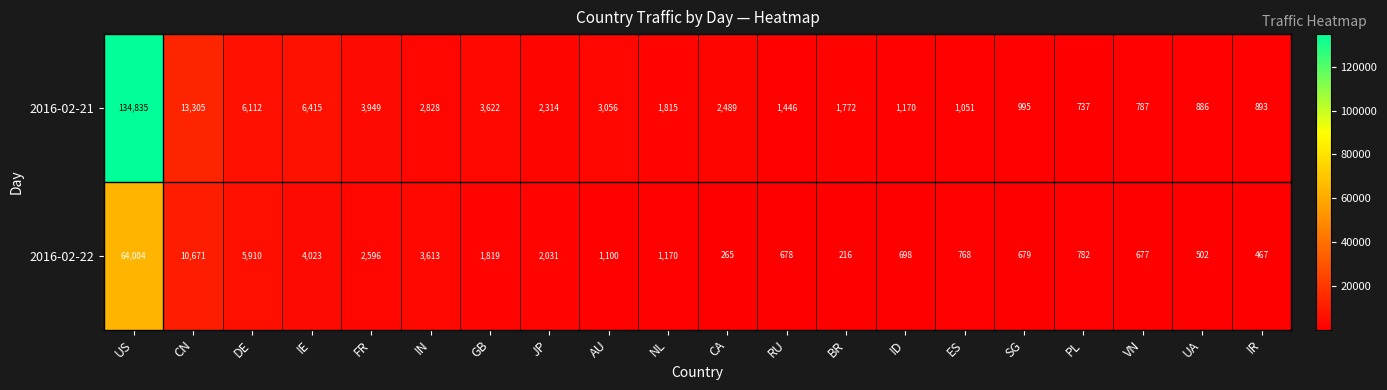

What is the difference between the maximum and minimum values in the 2016-02-22 series?

63788